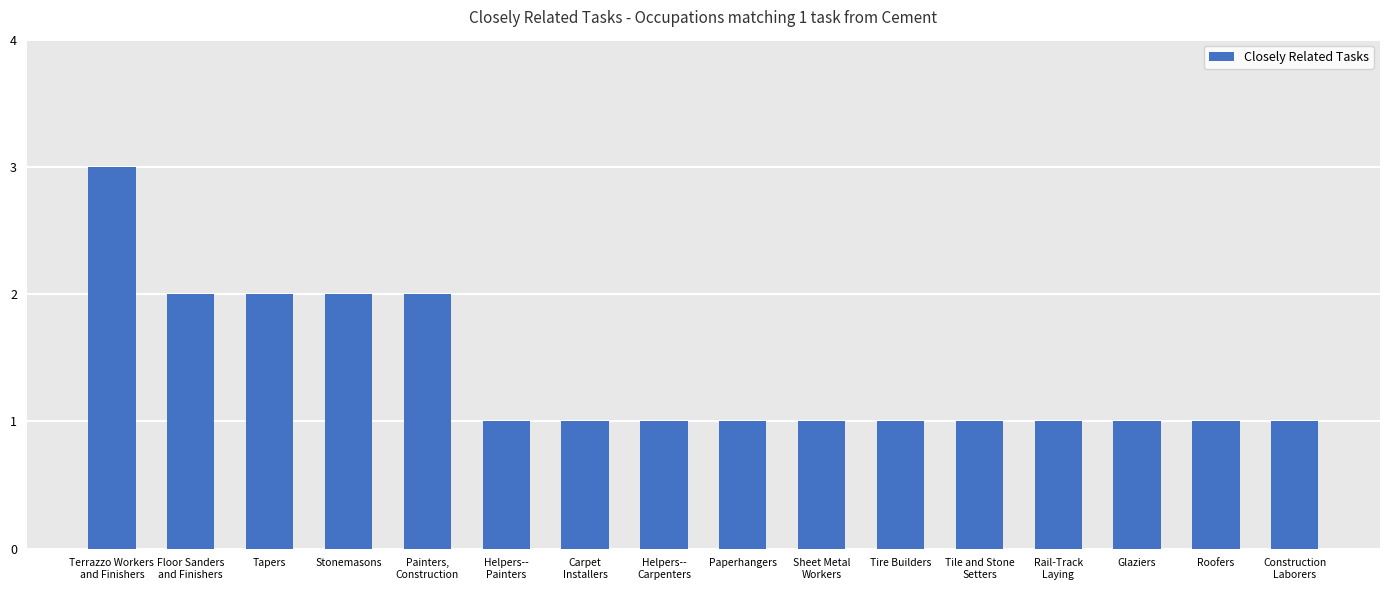

What is the sum of the values at Tile and Stone
Setters and Glaziers?

2